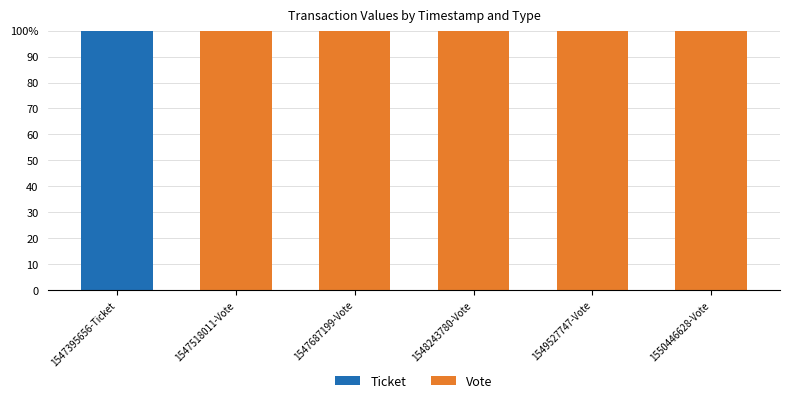

What position from the right is 1548243780-Vote?

3